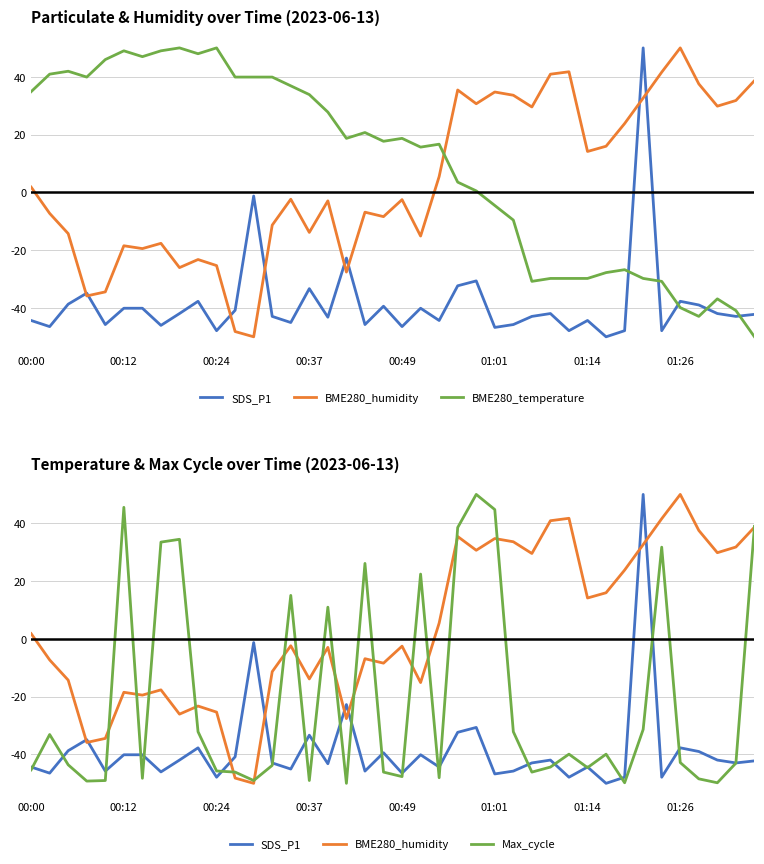

What is the difference between the maximum and minimum values in the BME280_temperature series?

100.0